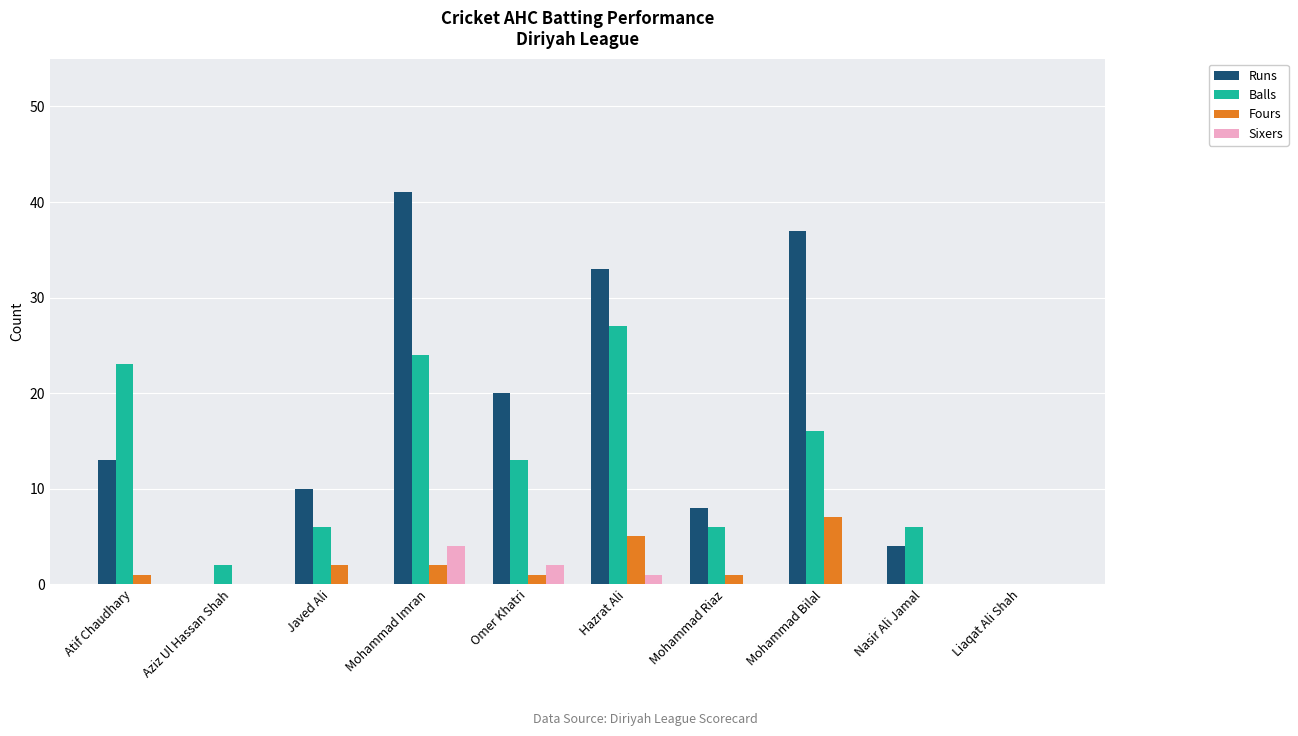

Is it true that Runs equals 41 at Mohammad Imran?

True